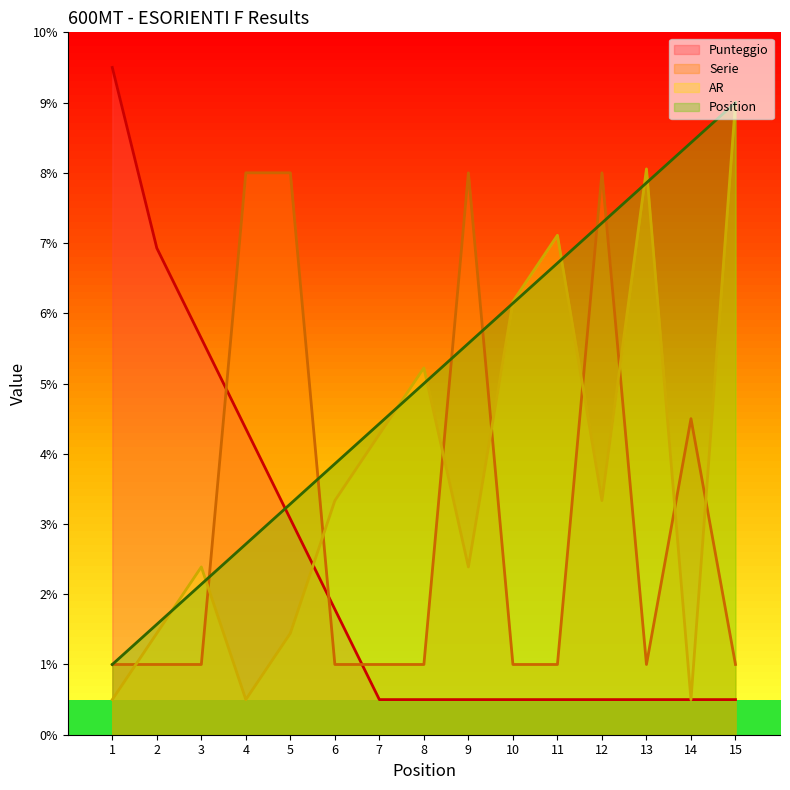

What value does the Position series have at 14?

8.4